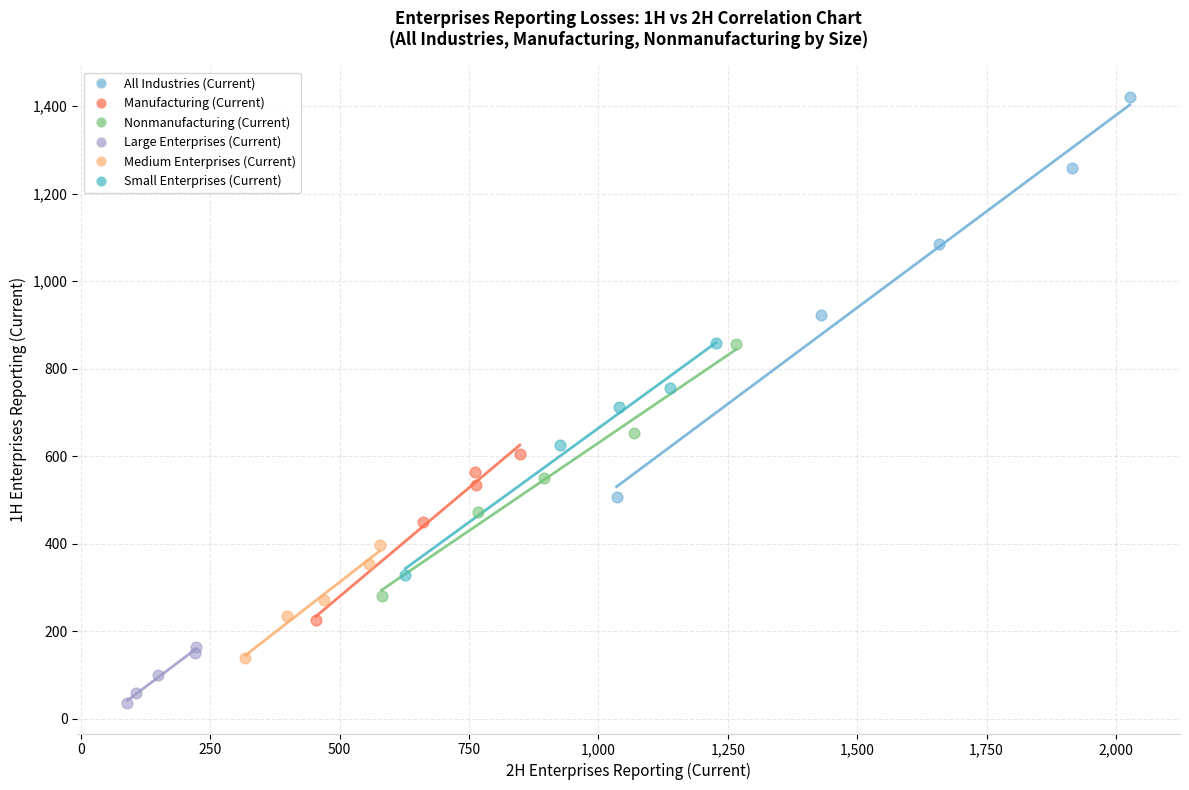

Which series contains the highest Y value?

All Industries (Current)